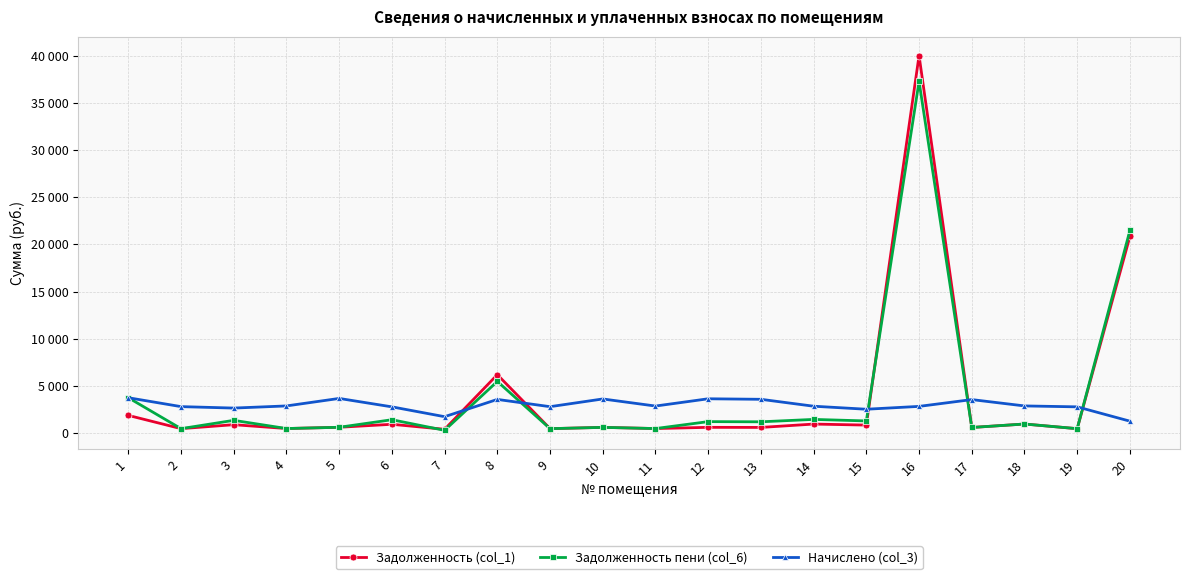

Is it true that Задолженность (col_1) equals 1241.2 at 1?

False